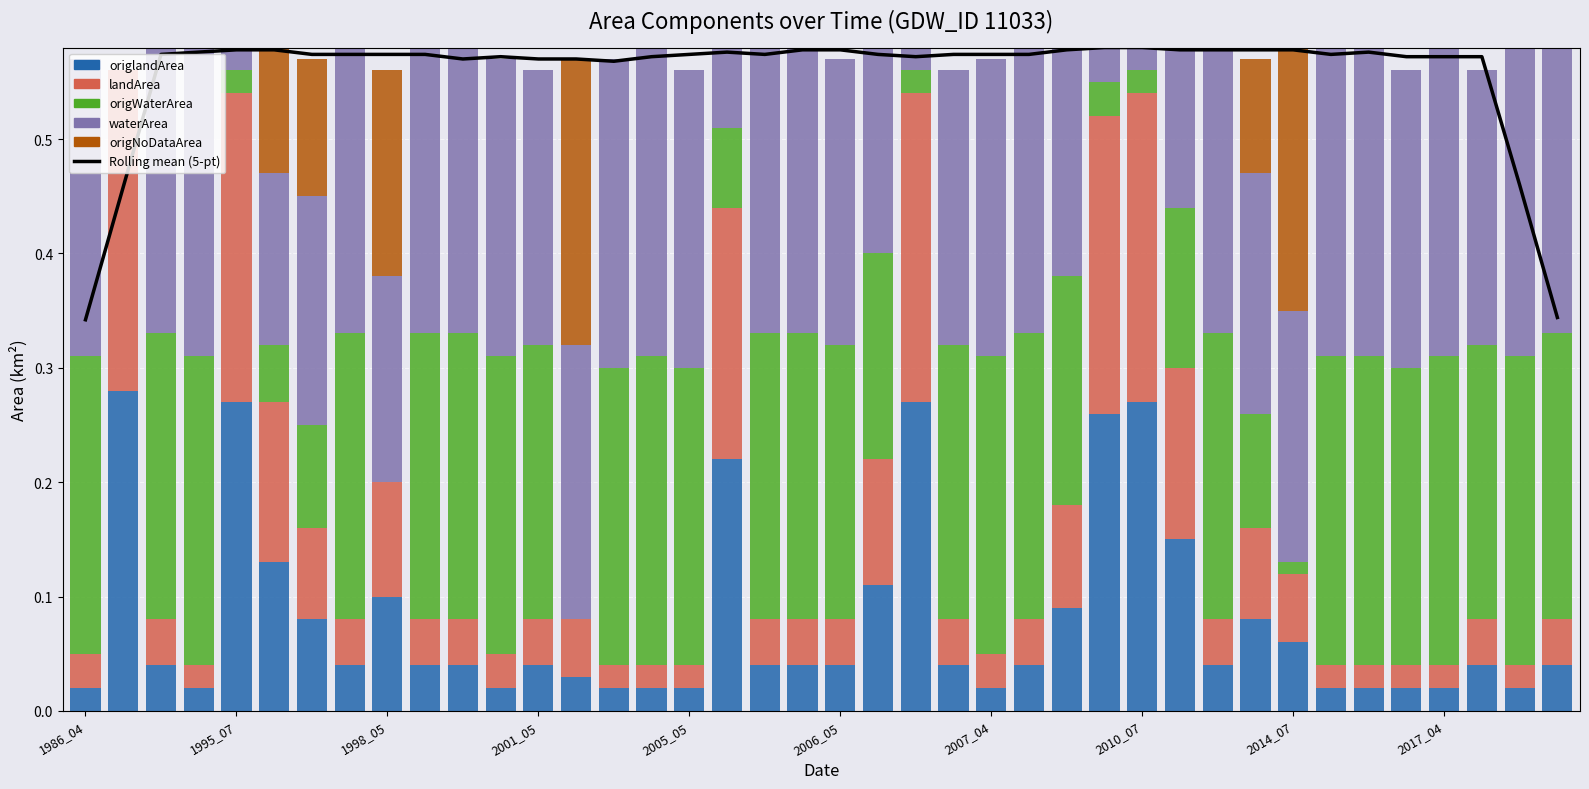

What is the sum of all Rolling mean (5-pt) values?

22.3